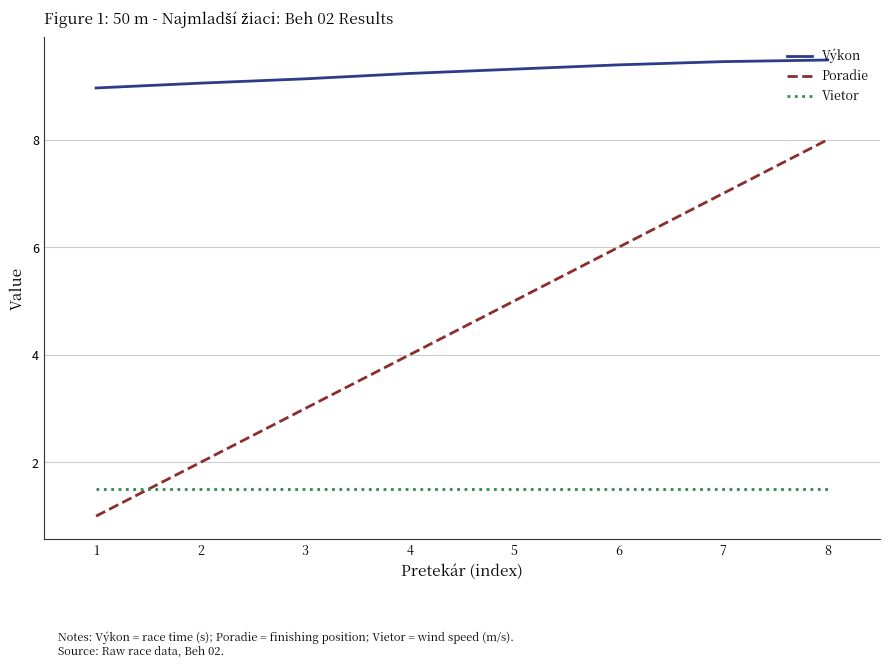

True or false: Poradie and Výkon intersect in this chart.

False